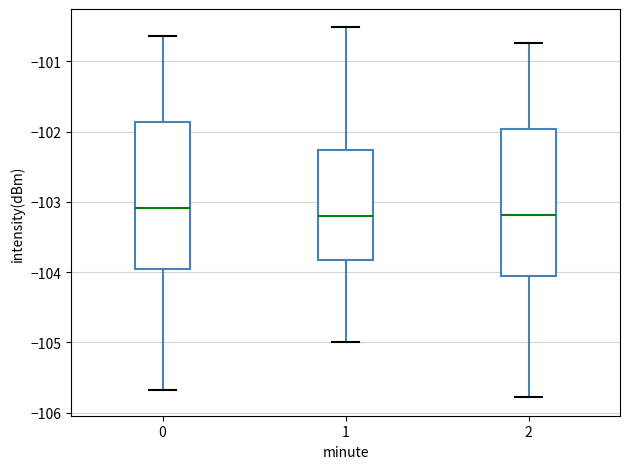

Where is the lower edge of the box at x = 1 on the y-axis? The values are not printed on the chart, so give them approximately, as read against the axis.

-103.8